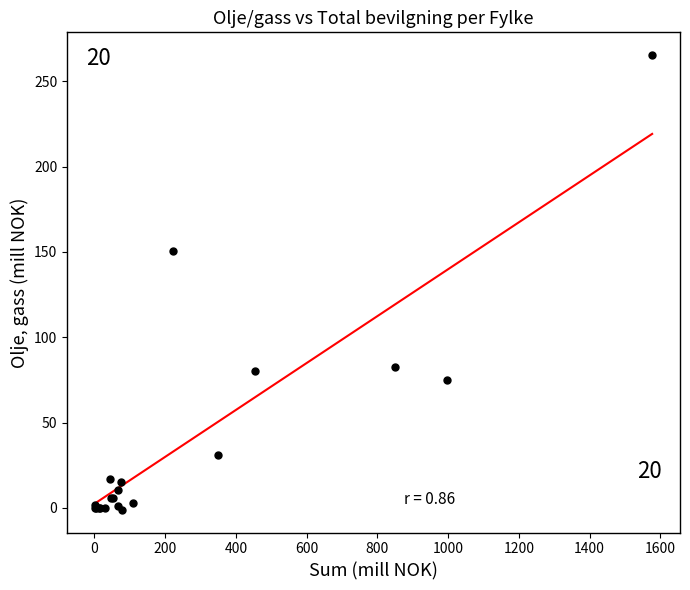

What Y value in the scatter plot is closest to 132?

150.7